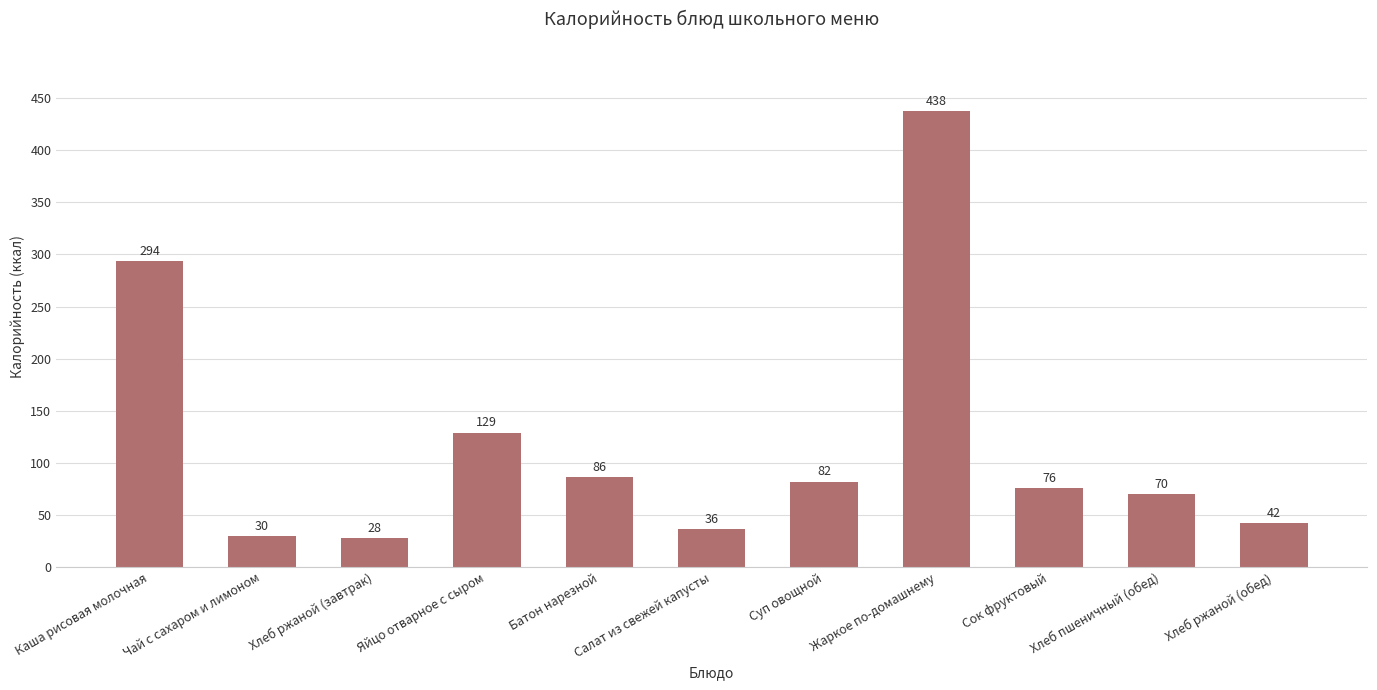

How many values are below 76?

5